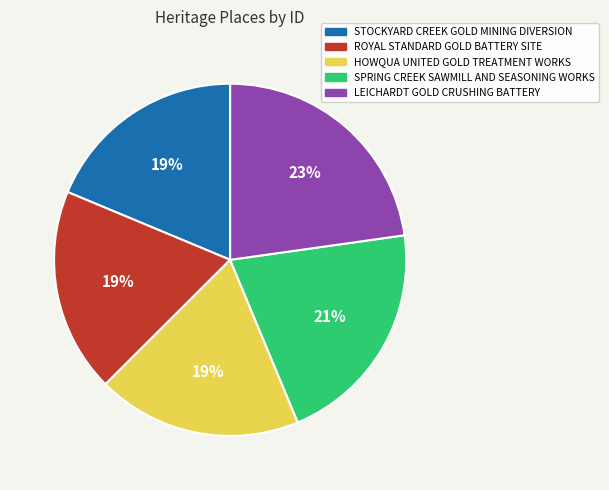

Which category has the biggest portion of the pie?

LEICHARDT GOLD CRUSHING BATTERY